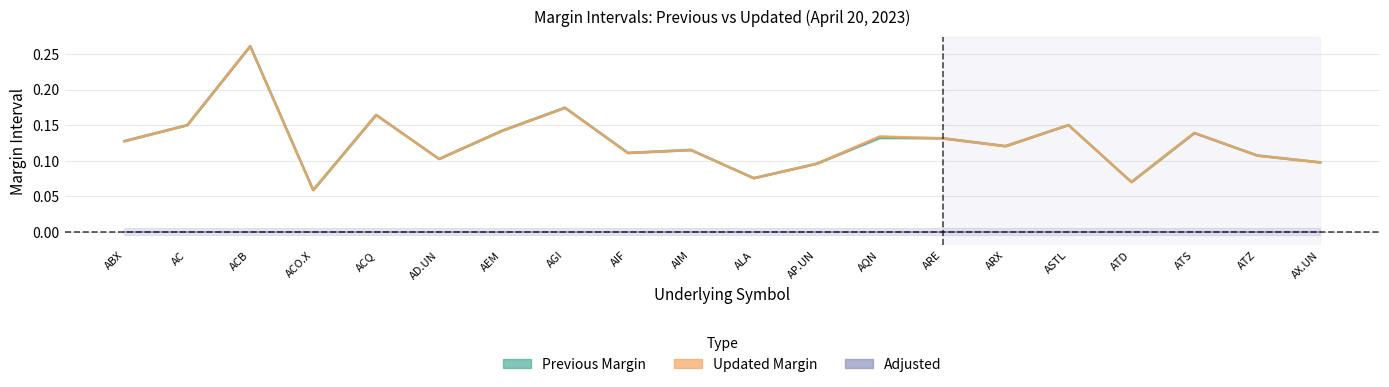

What are all the series names shown in the legend?

Previous Margin, Updated Margin, Adjusted